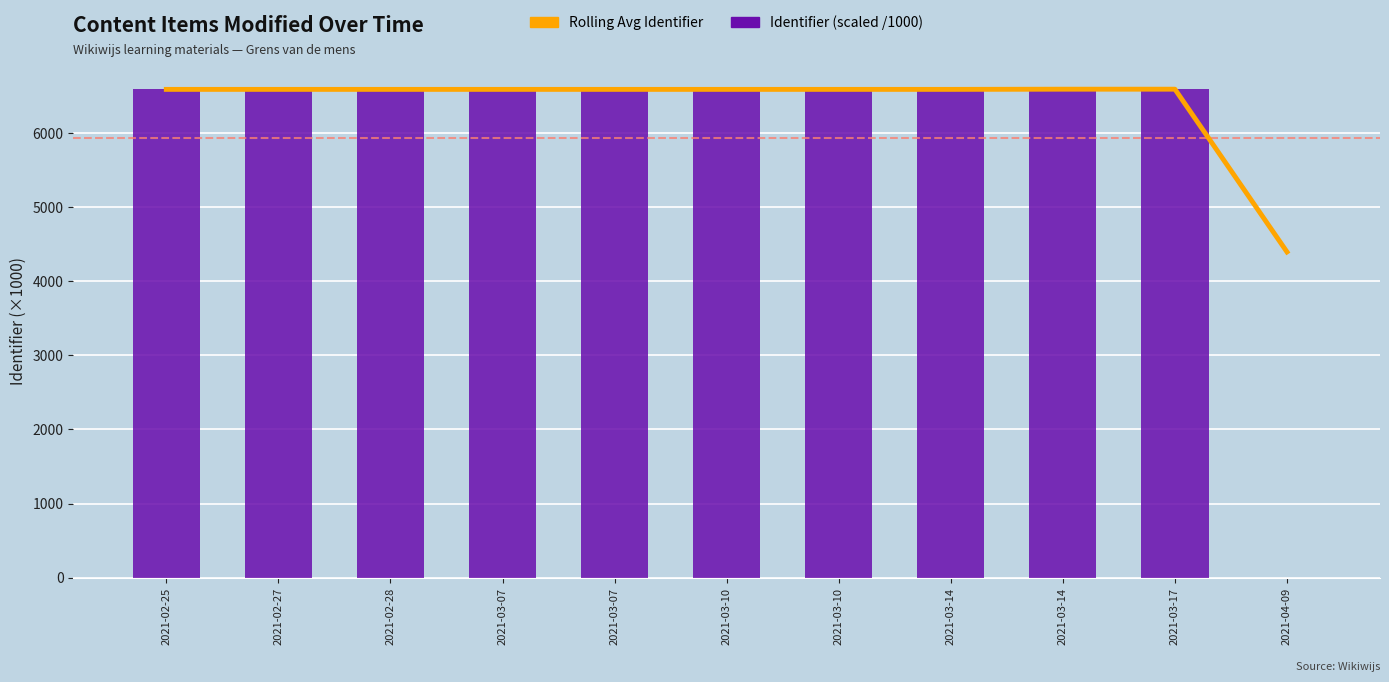

What is the difference between the maximum and minimum values in the Identifier (scaled /1000) series?

6599.6